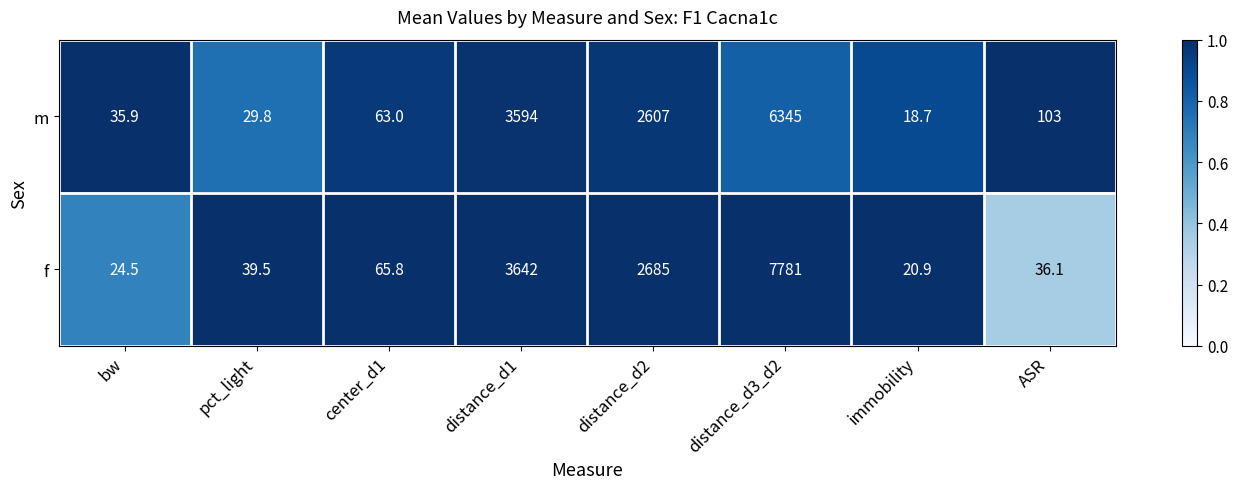

Which series has the largest total across all categories?

f